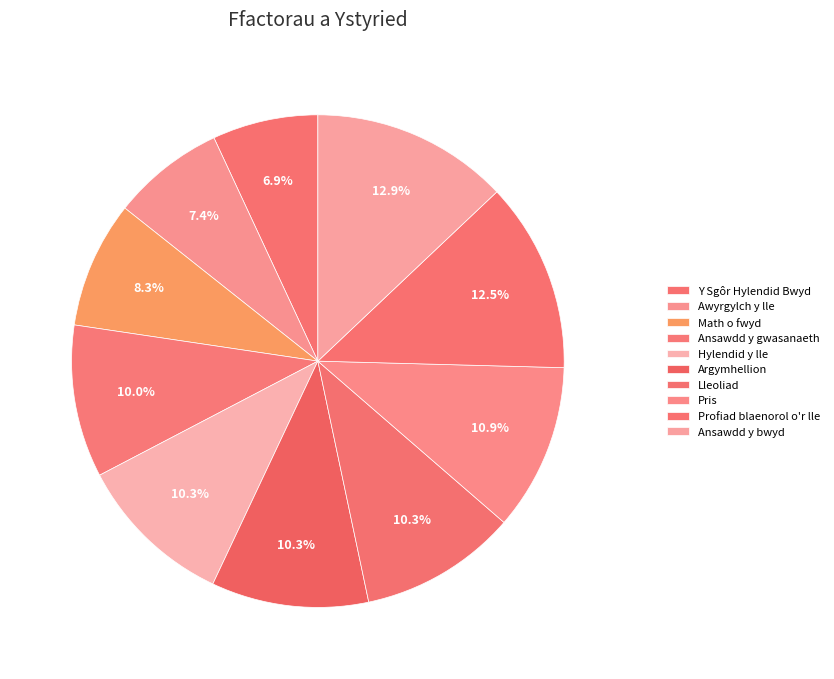

Count the number of slices in the pie.

10